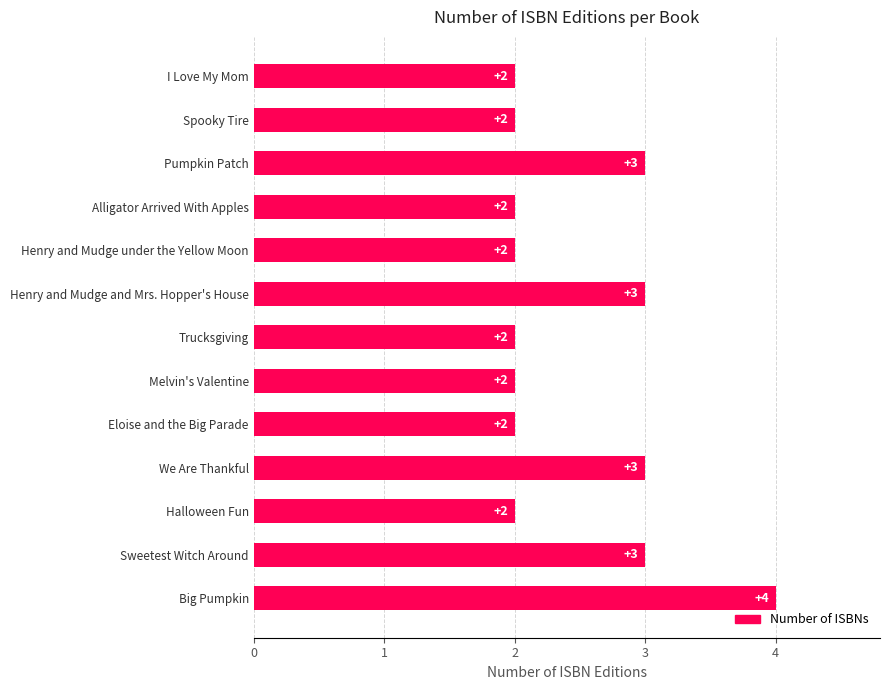

Reading top to bottom, what are all the values shown in this chart?

2	2	3	2	2	3	2	2	2	3	2	3	4